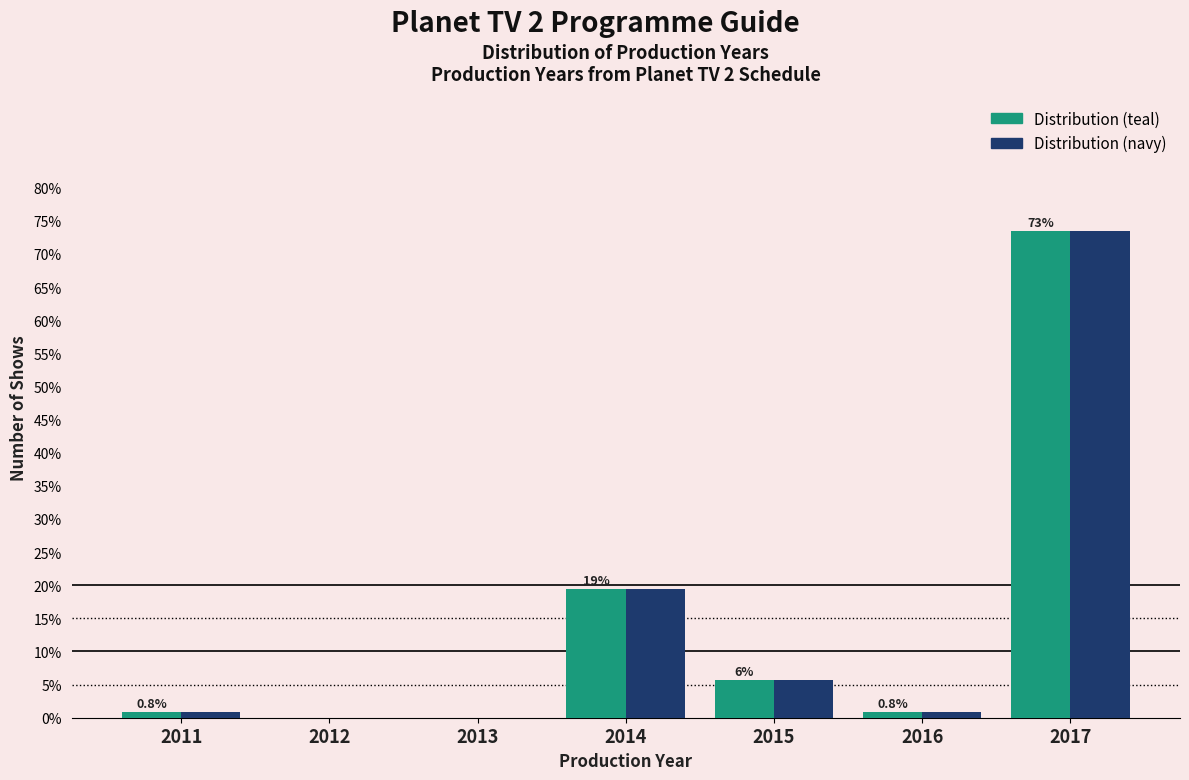

At which category is the sum across all series the highest?

2017